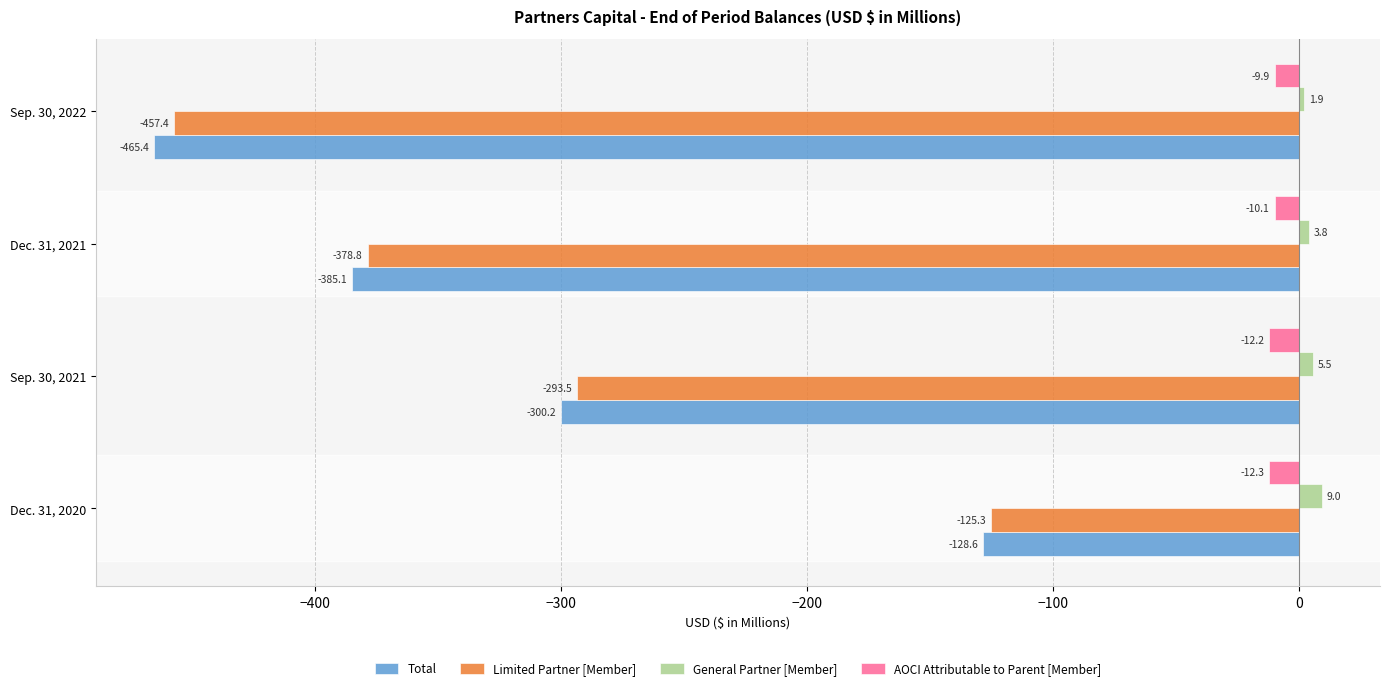

What is the sum of all Limited Partner [Member] values?

-1255.0